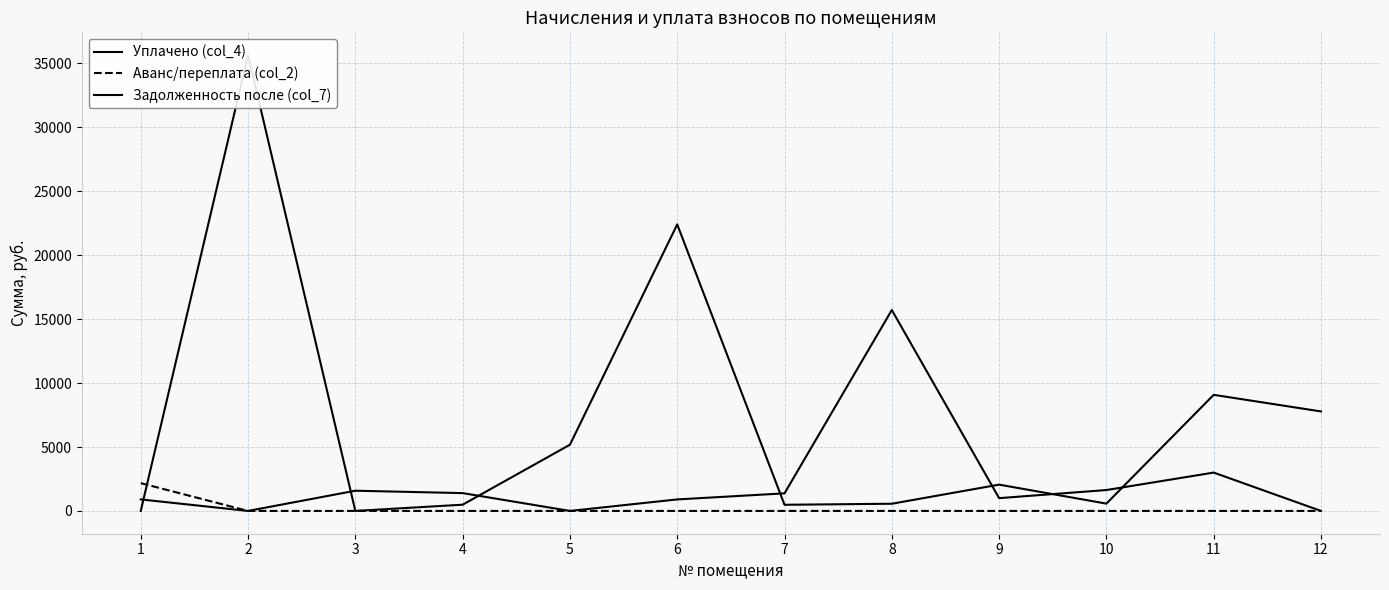

Reading left to right, extract all data points from this chart.

Уплачено (col_4): 900.0	0.0	1581.4	1394.6	0.0	900.0	1375.0	15714.2	1000.0	1634.1	3000.0	0.0
Аванс/переплата (col_2): 2173.8	0.0	0.0	0.0	0.0	0.0	0.0	0.0	0.0	0.0	0.0	0.0
Задолженность после (col_7): 0.0	35653.8	0.0	488.3	5179.6	22412.4	481.3	562.4	2056.7	572.0	9081.0	7782.8